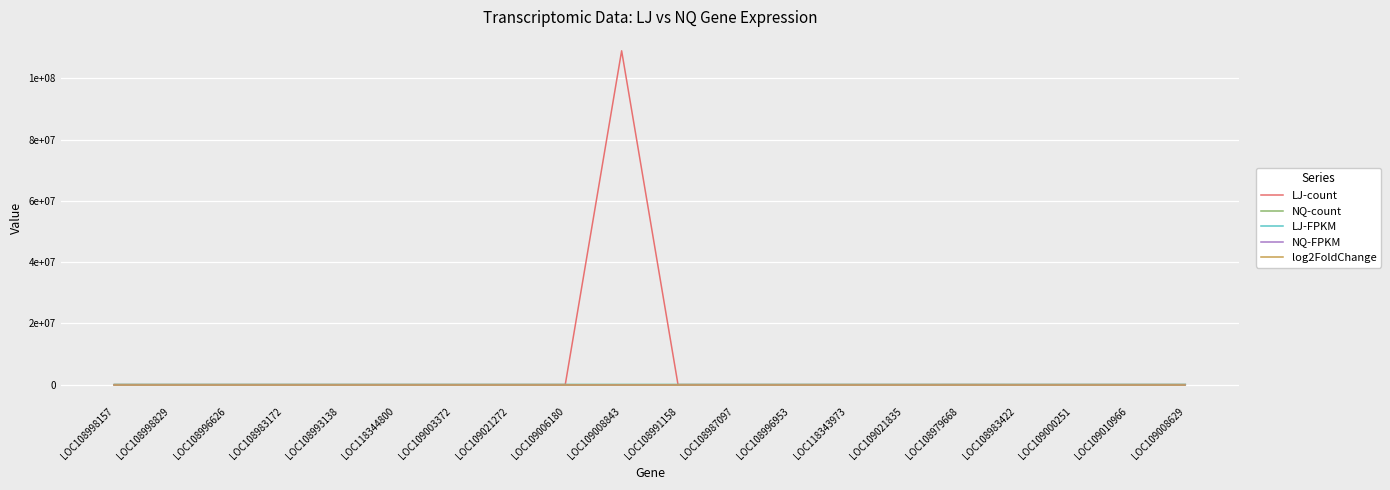

Is this an area chart (filled region under the line)?

No